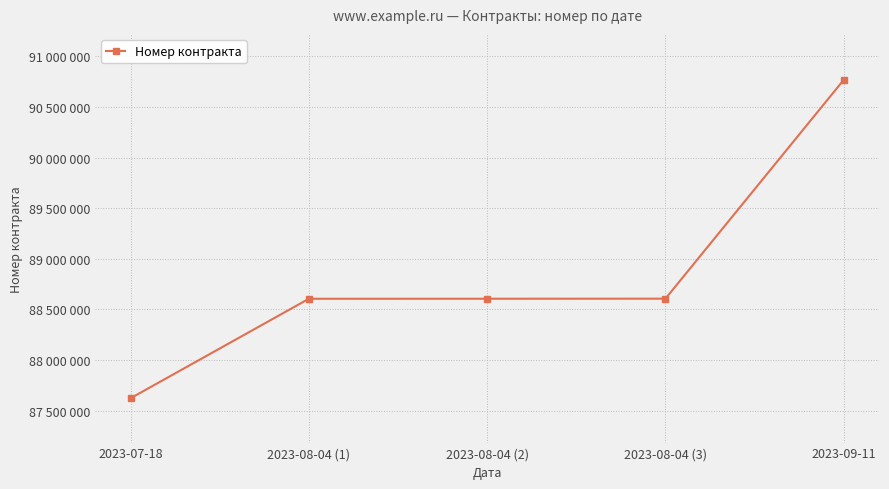

What is the smallest value displayed?

87623473